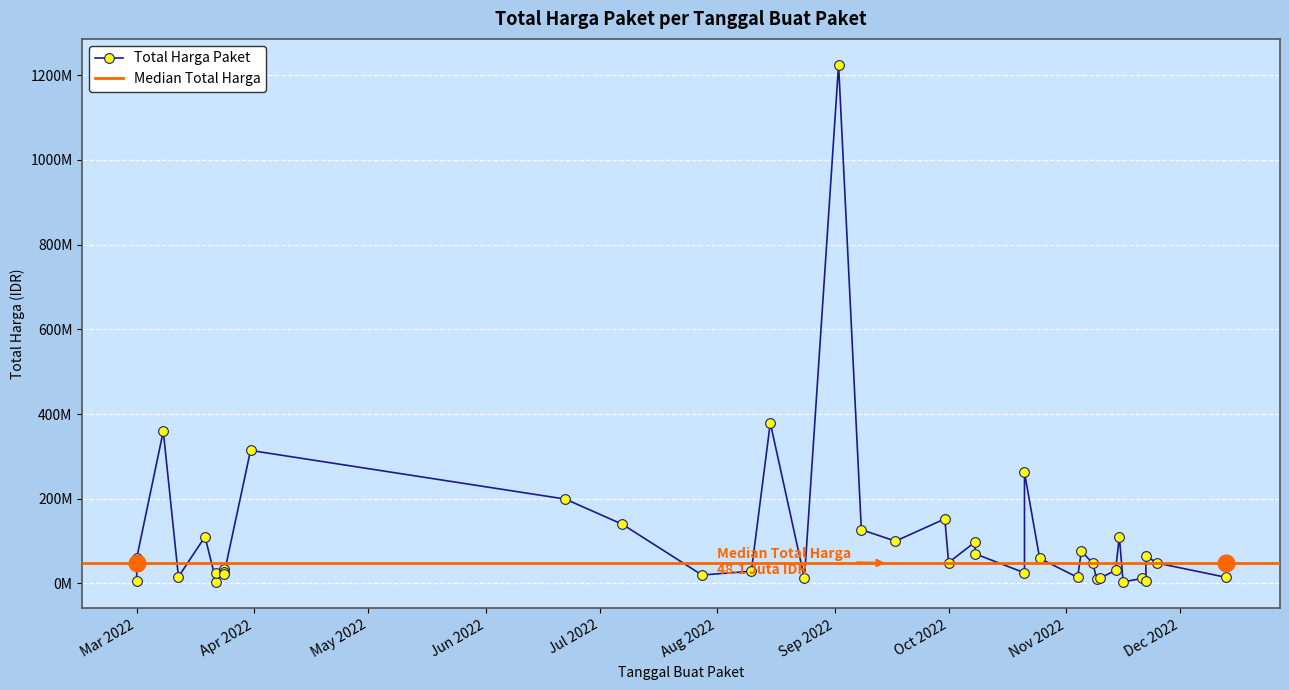

What value does the data have at Mar 2022?

6936000